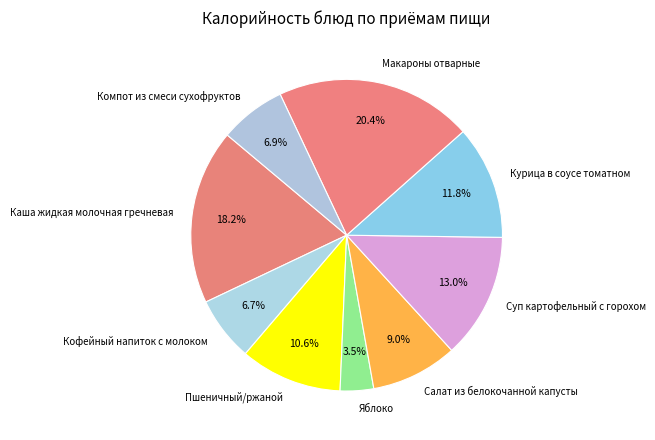

Approximately how many times larger is the value at Макароны отварные compared to Пшеничный/ржаной?

1.9